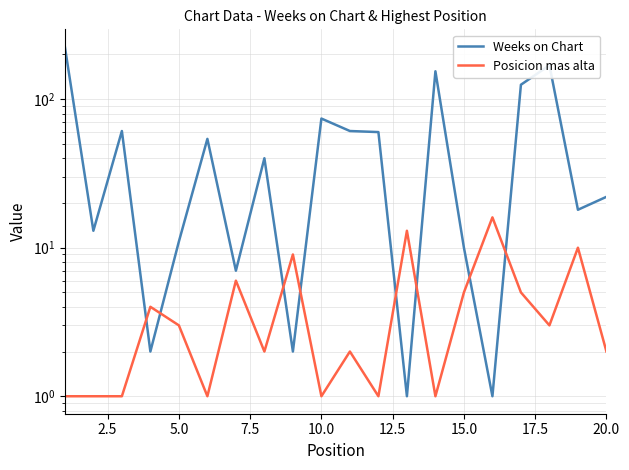

After their last crossing, which series has the higher values: Weeks on Chart or Posicion mas alta?

Weeks on Chart